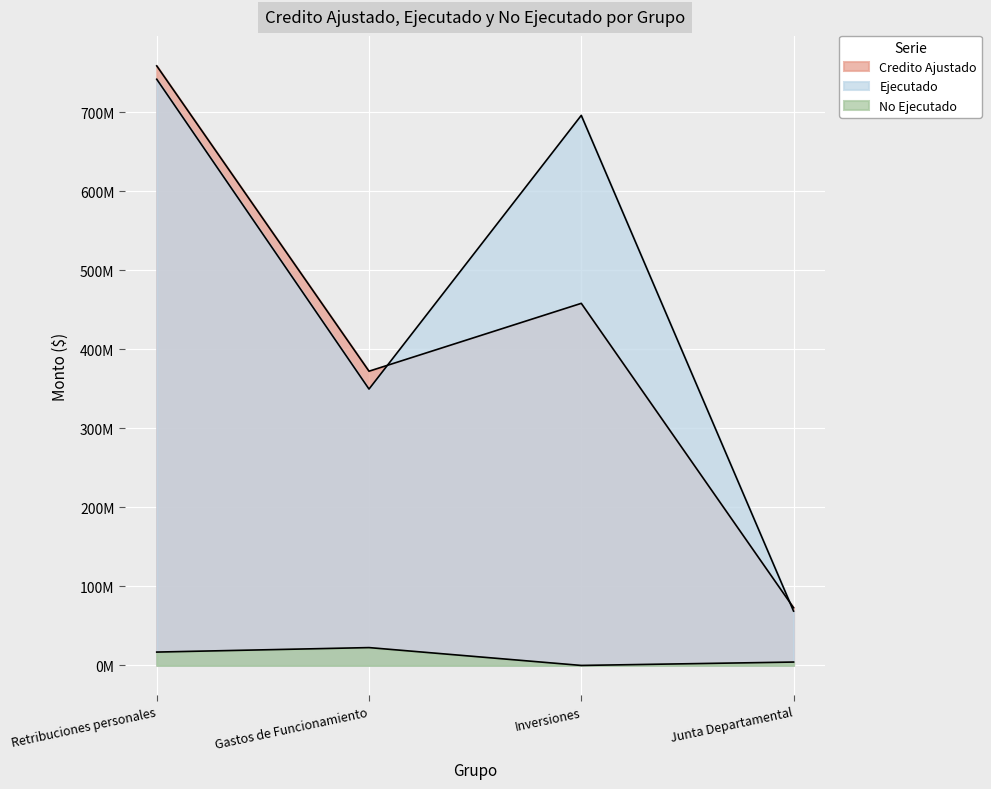

At which category does Ejecutado reach its first local valley?

Gastos de Funcionamiento